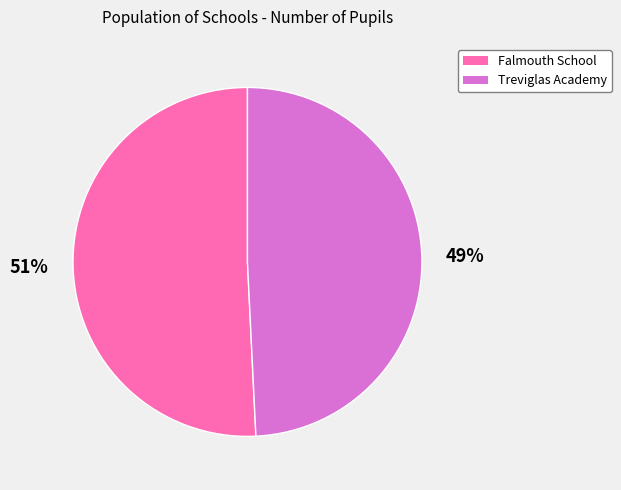

What is the ratio of the value at Falmouth School to the value at Treviglas Academy?

1.0